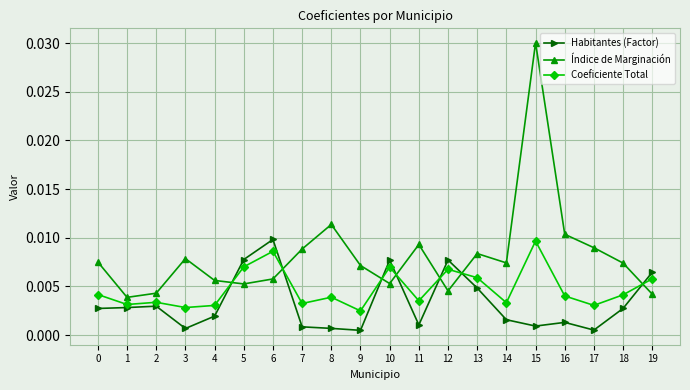

After their last crossing, which series has the higher values: Índice de Marginación or Habitantes (Factor)?

Habitantes (Factor)